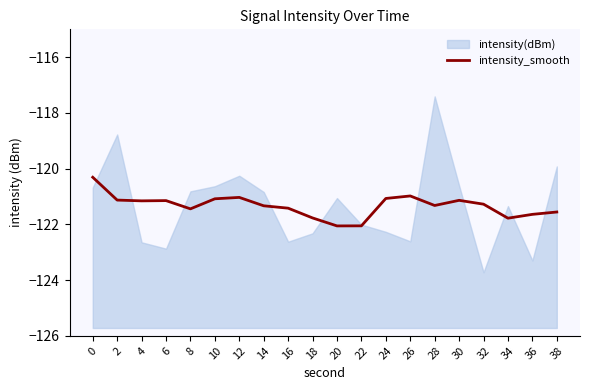

The value of intensity_smooth at 24 is -121.1. True or false?

True